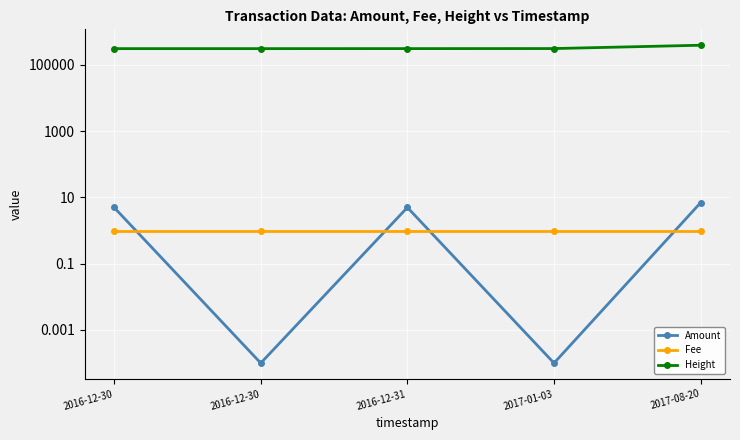

Between 2016-12-31 and 2017-08-20, which is larger?

2017-08-20